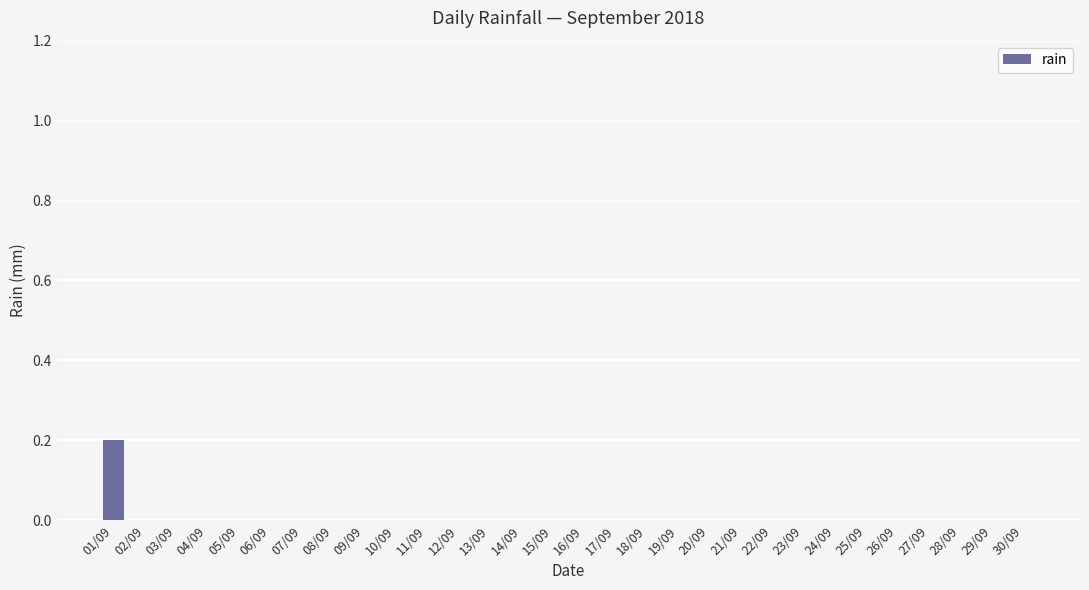

At which category does the chart reach its peak across all series?

01/09